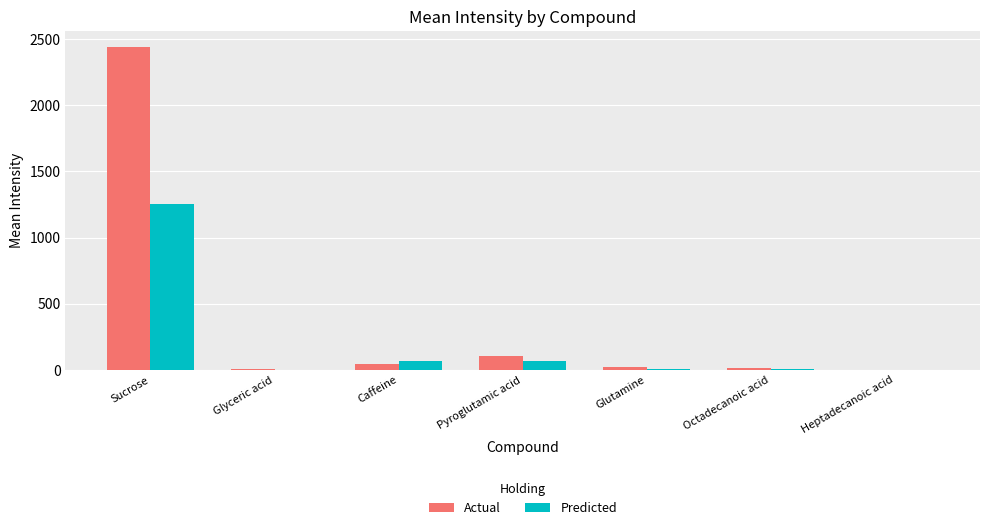

How many categories are shown in the chart?

7